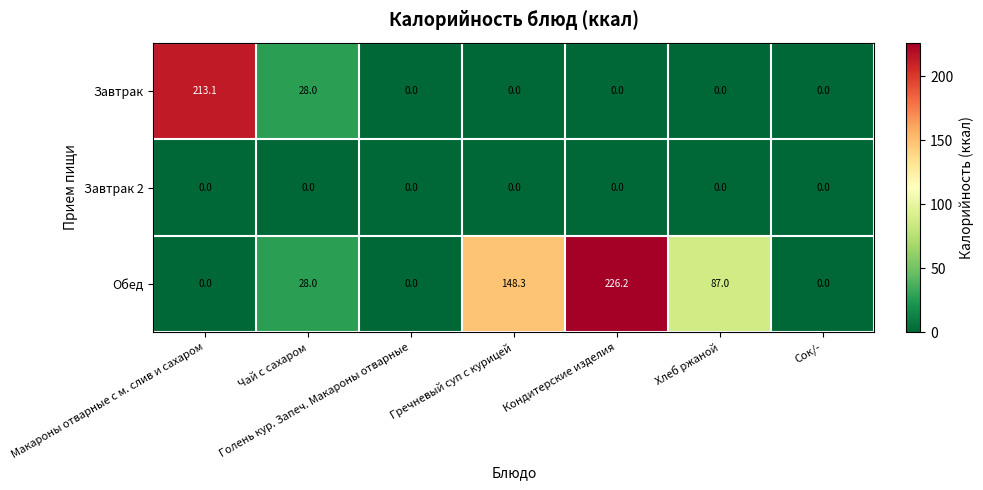

The value of Завтрак 2 at Гречневый суп с курицей is 0.0. True or false?

True